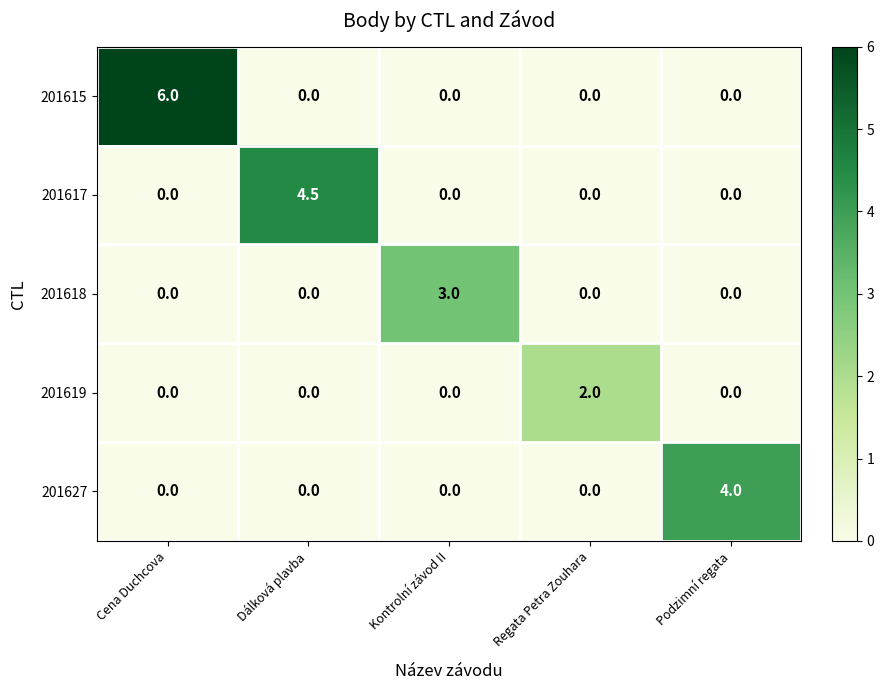

List the series in order of their peak value, lowest first.

201619, 201618, 201627, 201617, 201615